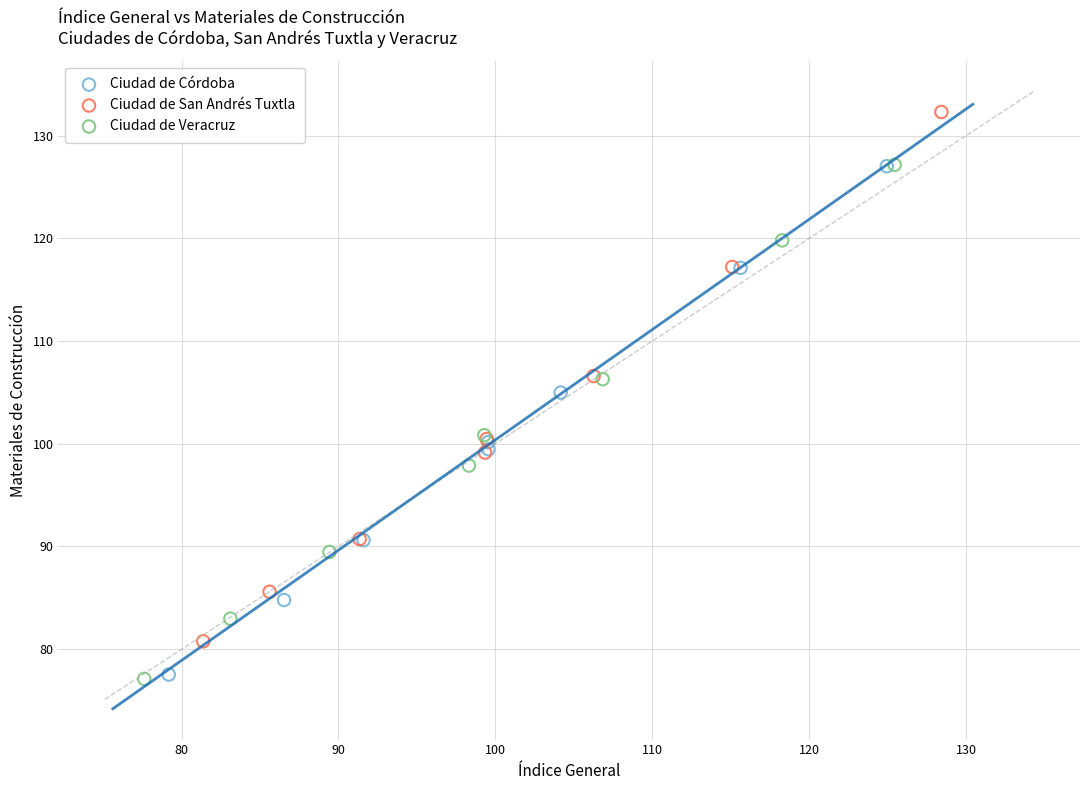

Which series has the largest Y range (max minus min)?

Ciudad de San Andrés Tuxtla